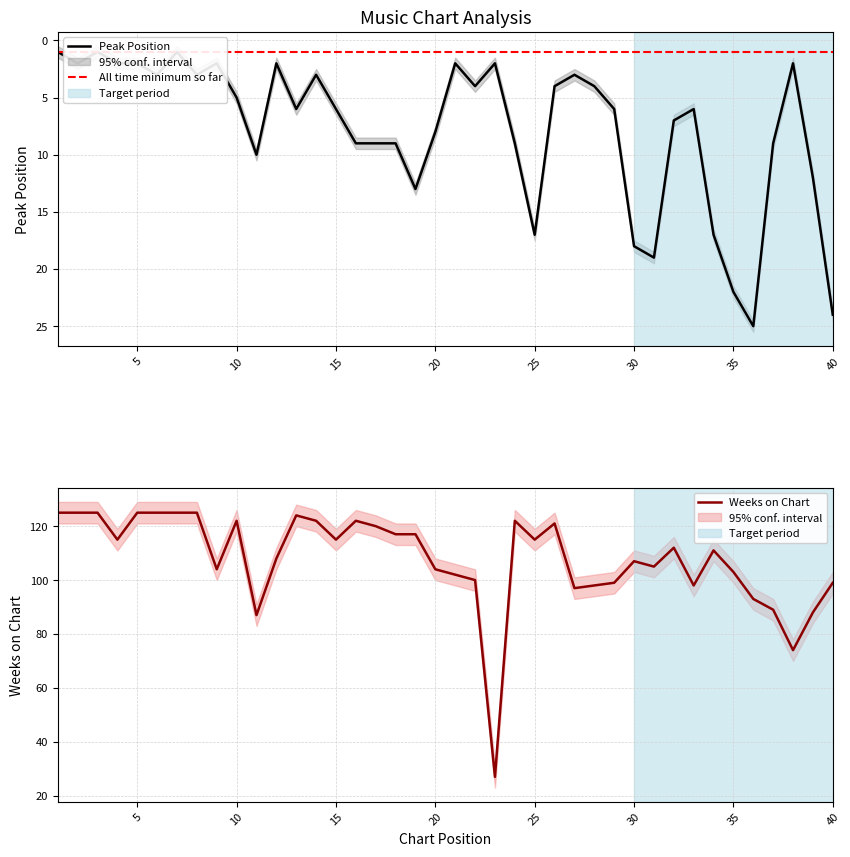

Reading right to left, extract all data points from this chart.

Peak Position: 24	12	2	9	25	22	17	6	7	19	18	6	4	3	4	17	9	2	4	2	8	13	9	9	9	6	3	6	2	10	5	2	3	1	3	2	2	1	2	1
Weeks on Chart: 99	88	74	89	93	103	111	98	112	105	107	99	98	97	121	115	122	27	100	102	104	117	117	120	122	115	122	124	108	87	122	104	125	125	125	125	115	125	125	125